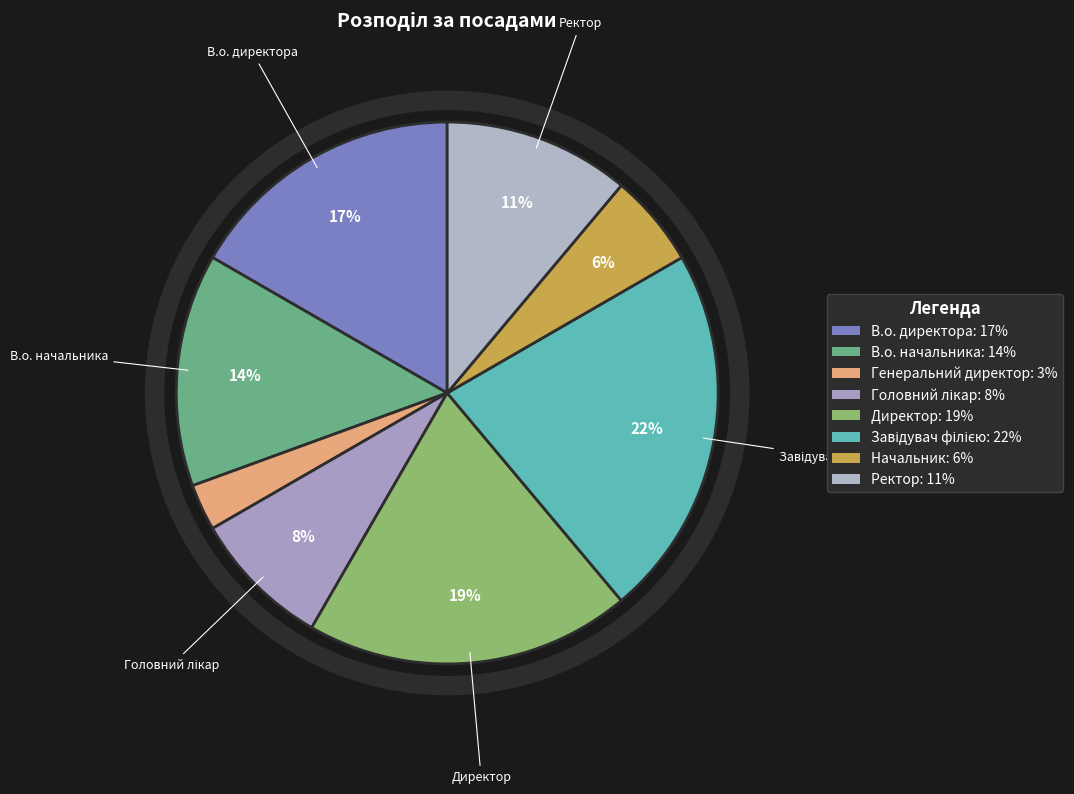

Count the number of slices in the pie.

8